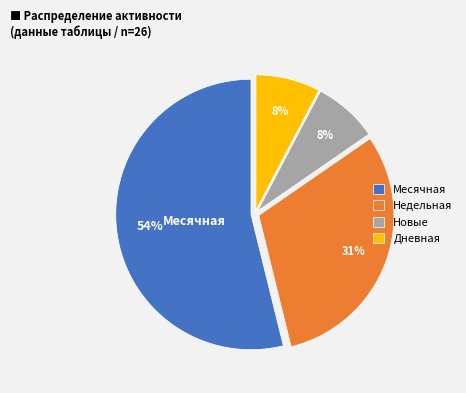

To the nearest percent, what is the average slice percentage?

25%